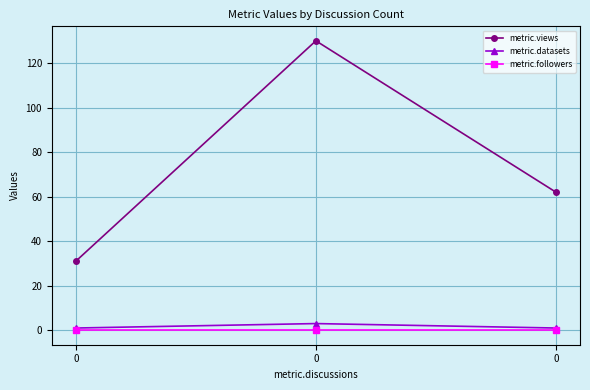

Reading left to right, list all the values displayed in this chart.

metric.views: 0=31	0=130	0=62
metric.datasets: 0=1	0=3	0=1
metric.followers: 0=0	0=0	0=0